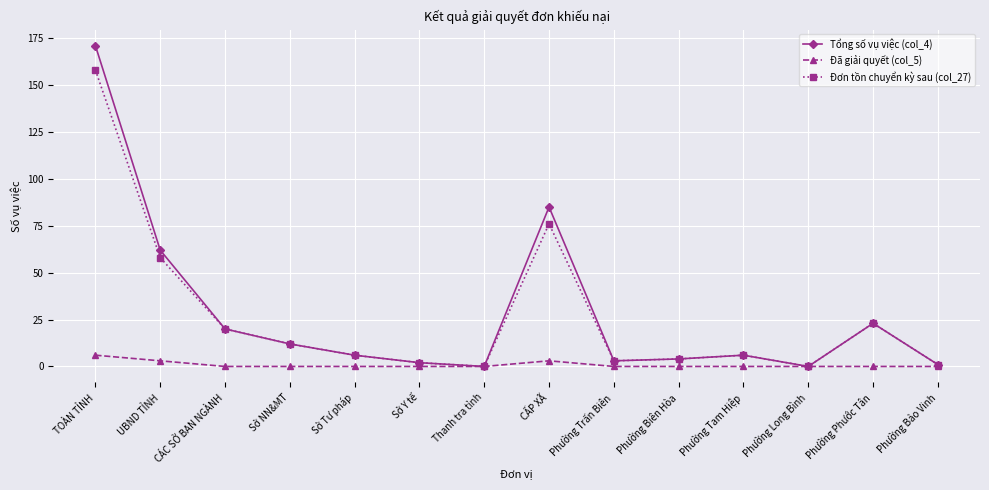

Does the chart display data point markers on the line(s)?

Yes